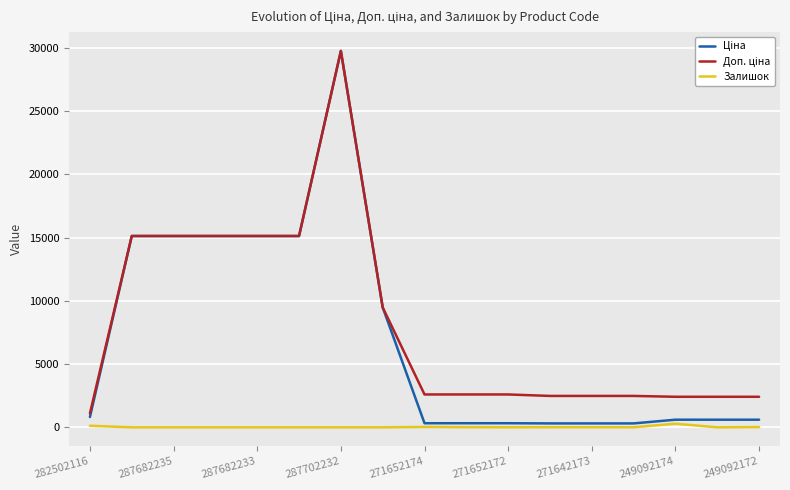

How many interior local peaks does the Залишок series have?

3